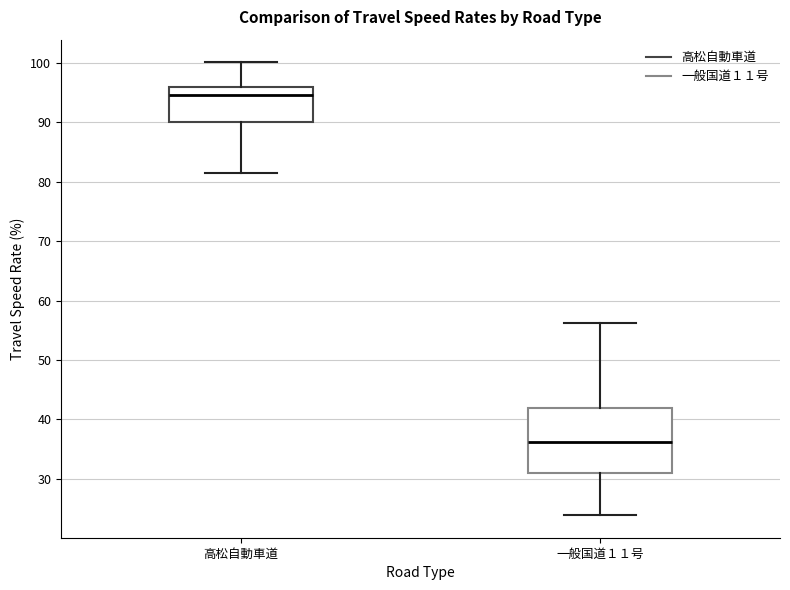

Reading left to right, read every box against the y-axis: the position of its median line, the range the box covers, and the ends of its whiskers. The values are not printed on the chart, so give them approximately, as read against the axis.

高松自動車道: median 95, box 90 to 96, whiskers 81 to 100
一般国道１１号: median 36, box 31 to 42, whiskers 24 to 56